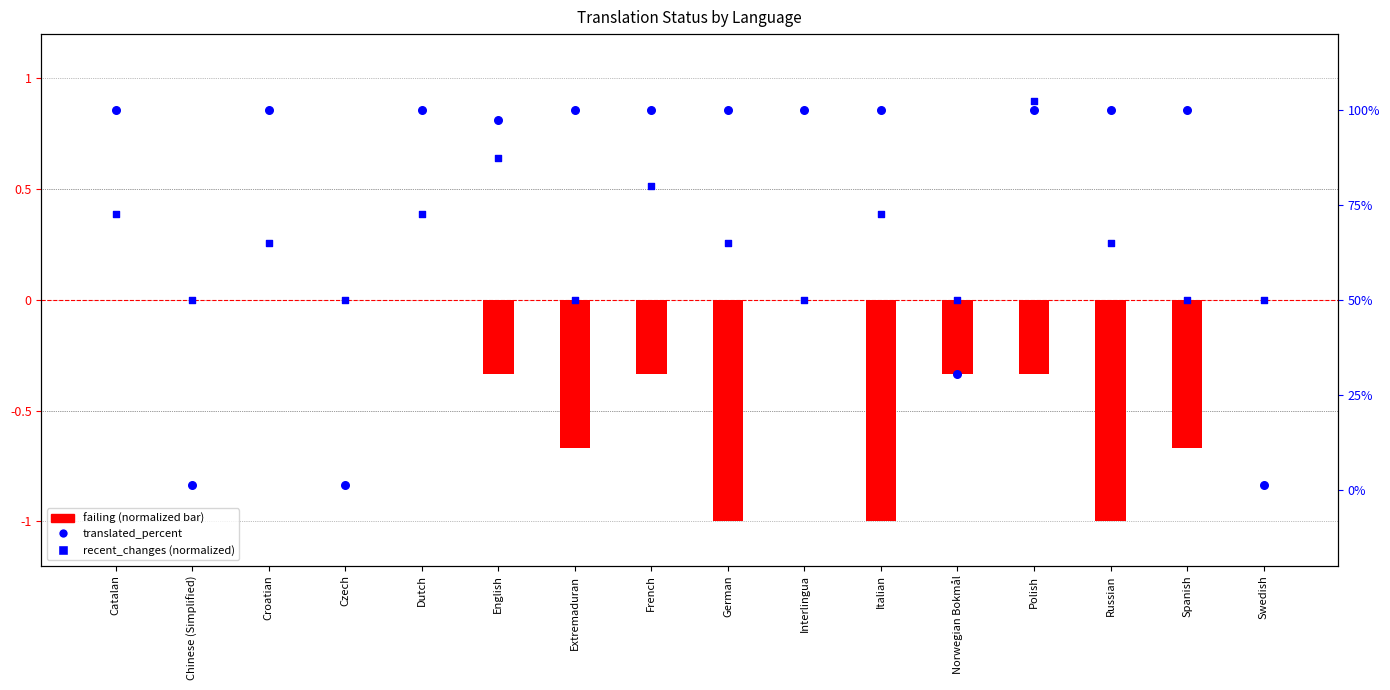

Which series has the largest Y range (max minus min)?

failing (normalized)